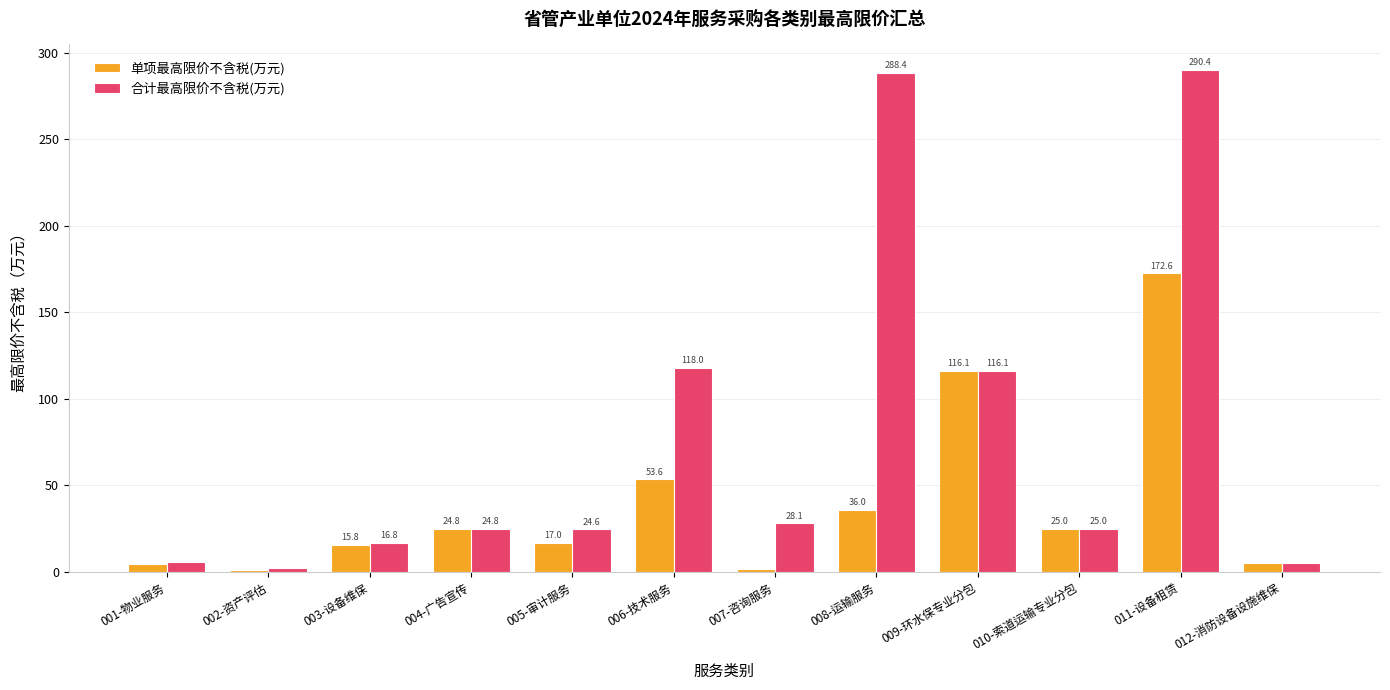

What is the greatest value displayed?

290.4